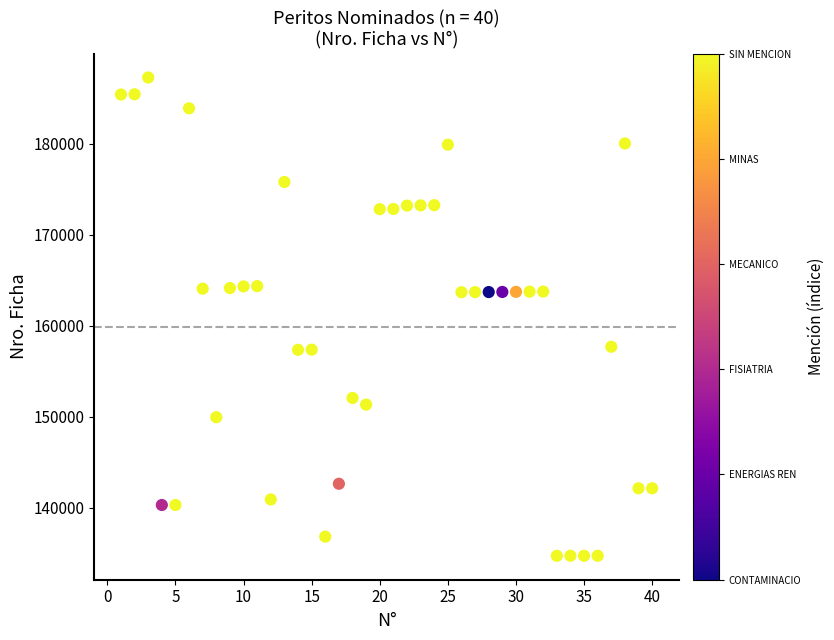

What is the range of X values (max minus min)?

39